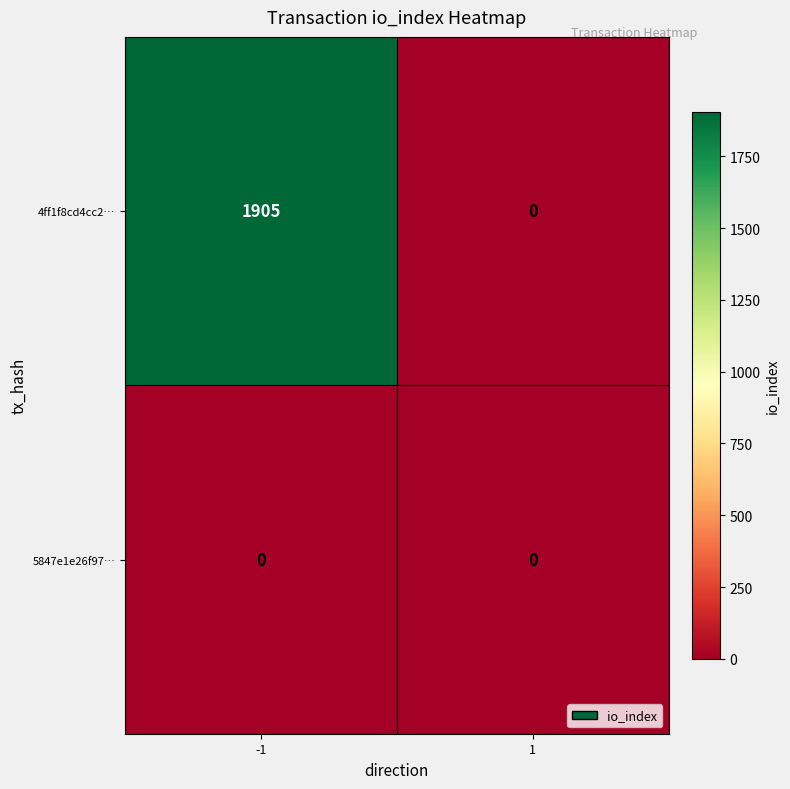

Count the number of categories in the chart.

2